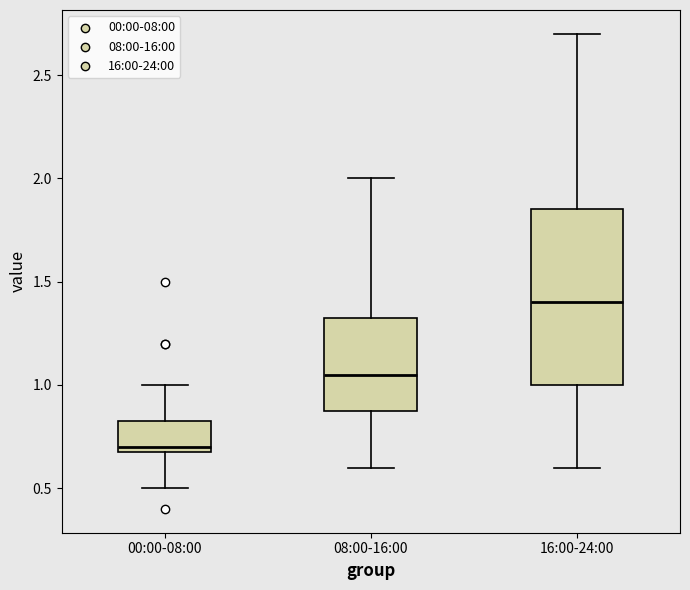

Where is the lower edge of the box for 00:00-08:00 on the y-axis? The values are not printed on the chart, so give them approximately, as read against the axis.

0.70